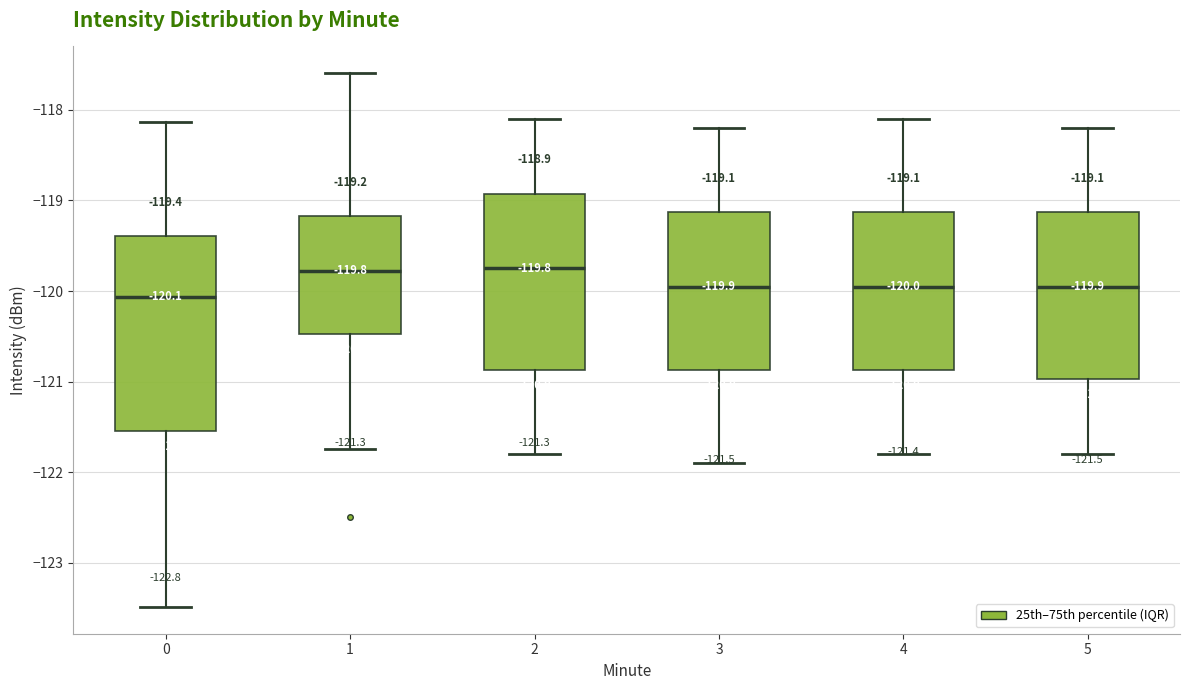

Which box has the lowest median line?

0